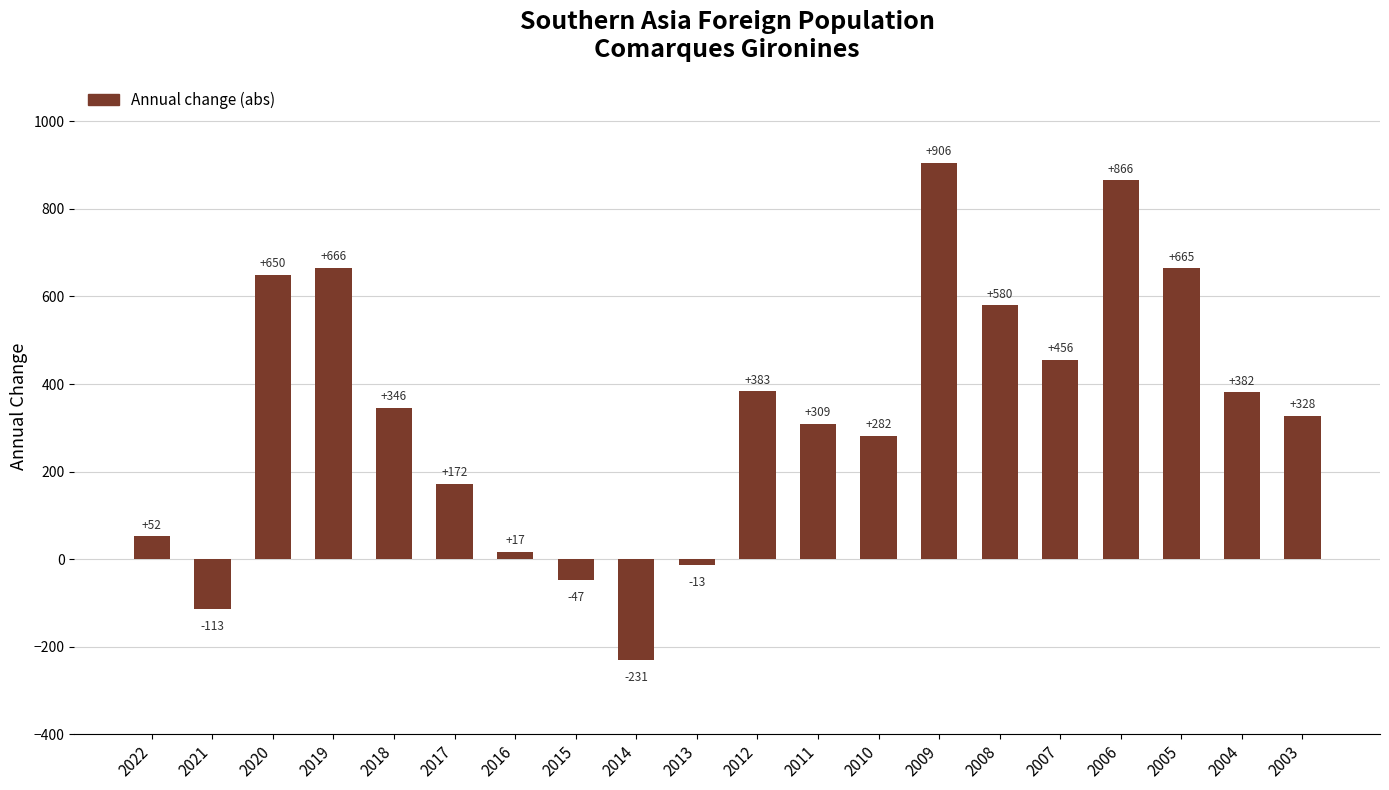

At which category does the chart reach its minimum across all series?

2014